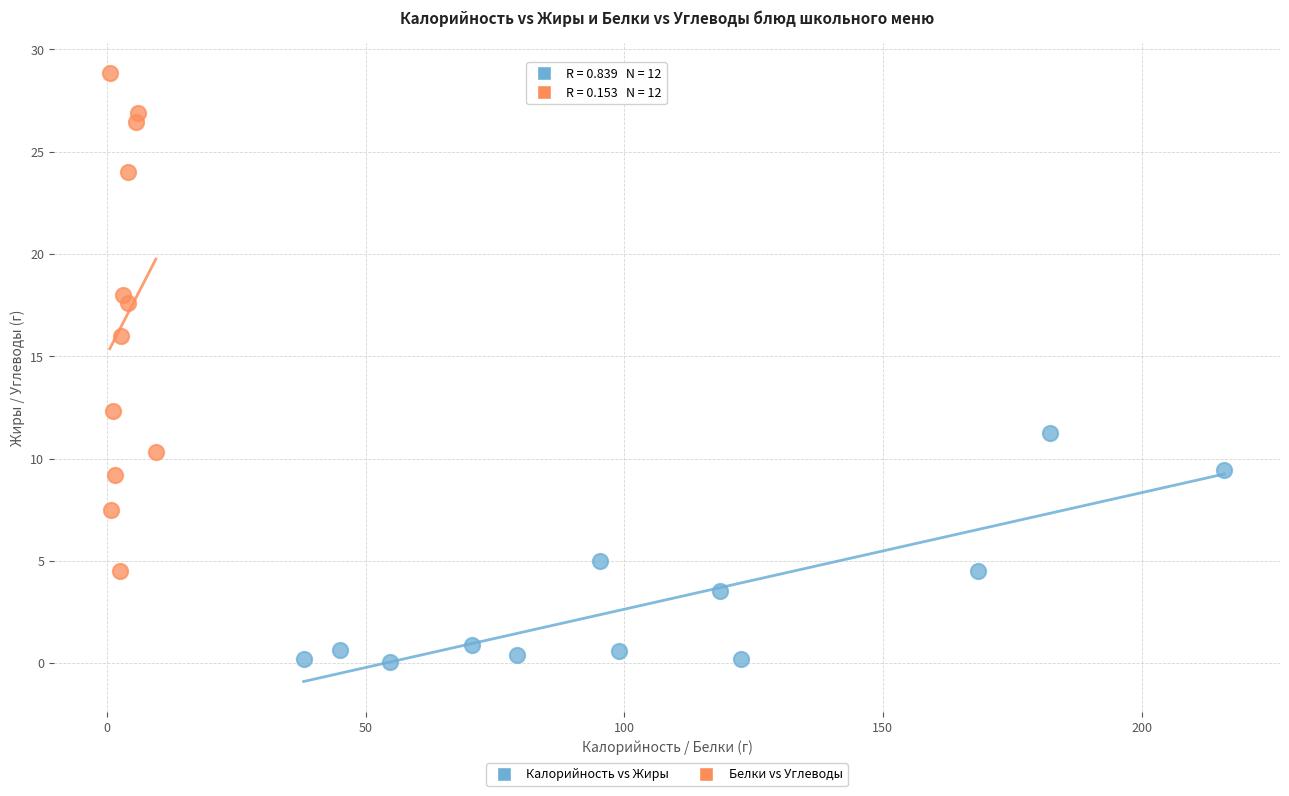

Which series has the largest Y range (max minus min)?

Белки vs Углеводы